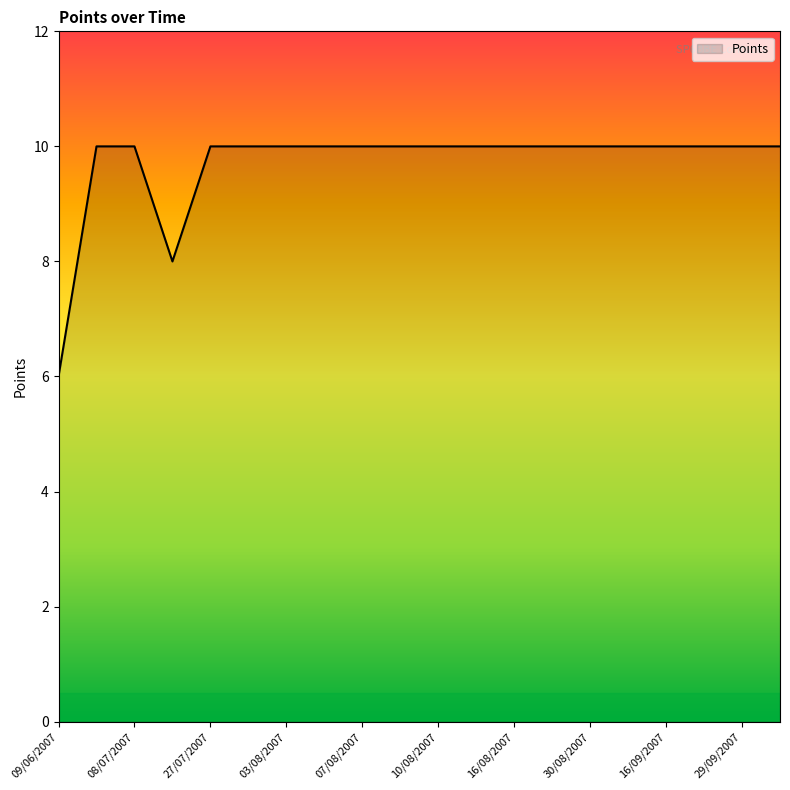

What is the difference between the second highest and second lowest values?

2